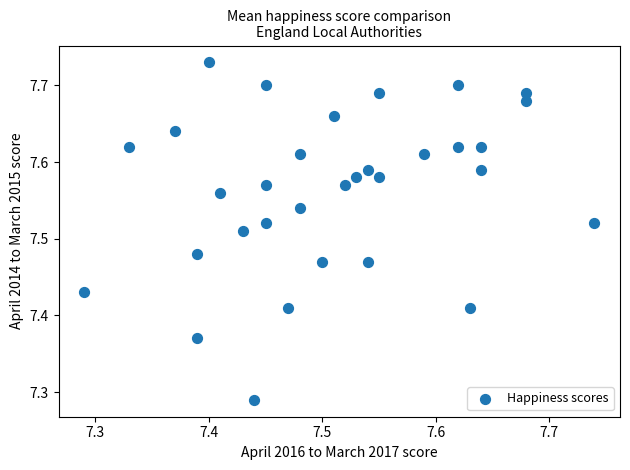

What is the range of Y values (max minus min)?

0.4